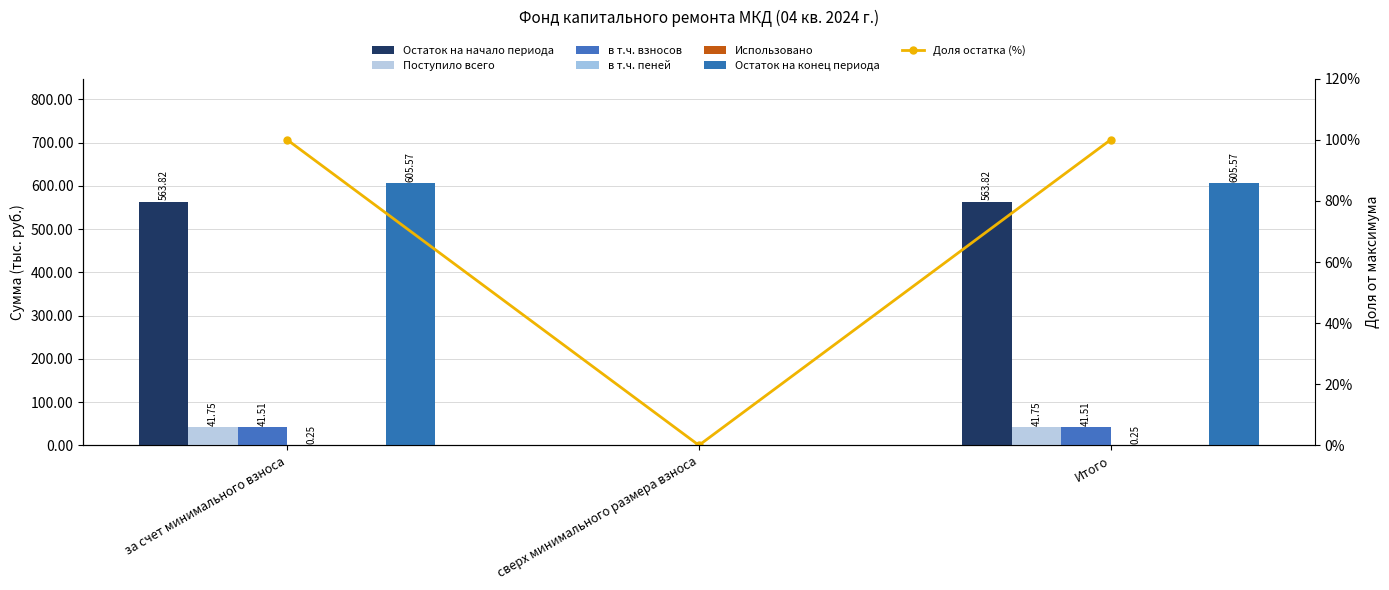

Is it true that Поступило всего equals 0.0 at сверх минимального размера взноса?

True